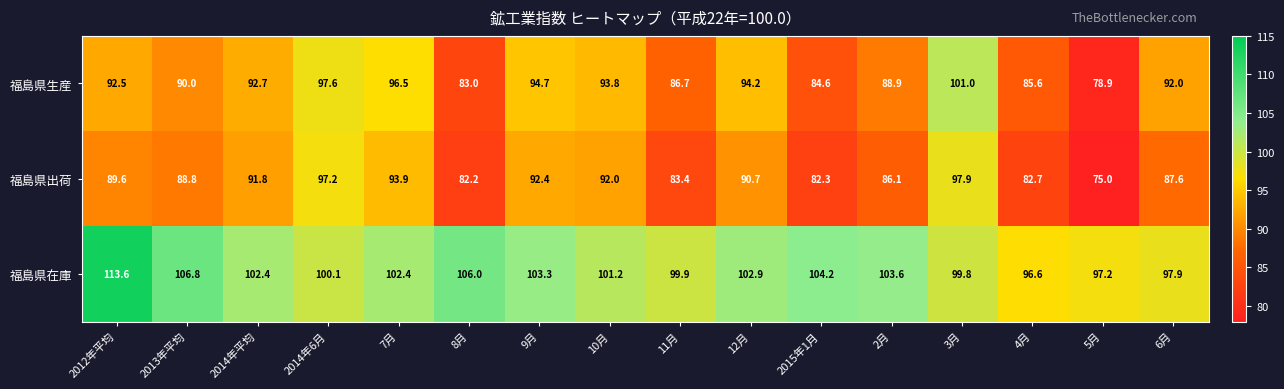

Where does the 福島県生産 series first go above 92?

2012年平均